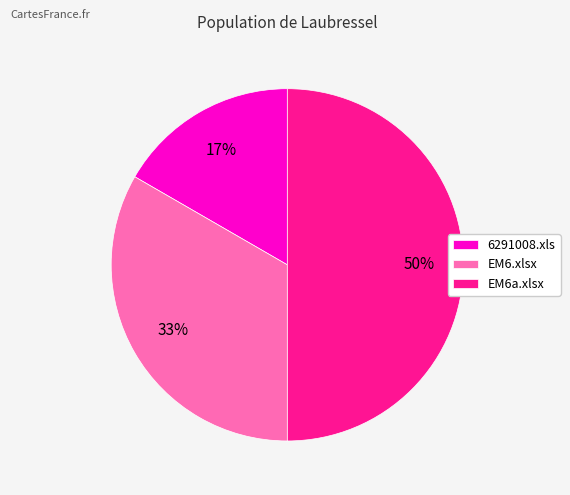

To the nearest percent, what portion does EM6a.xlsx represent?

50%